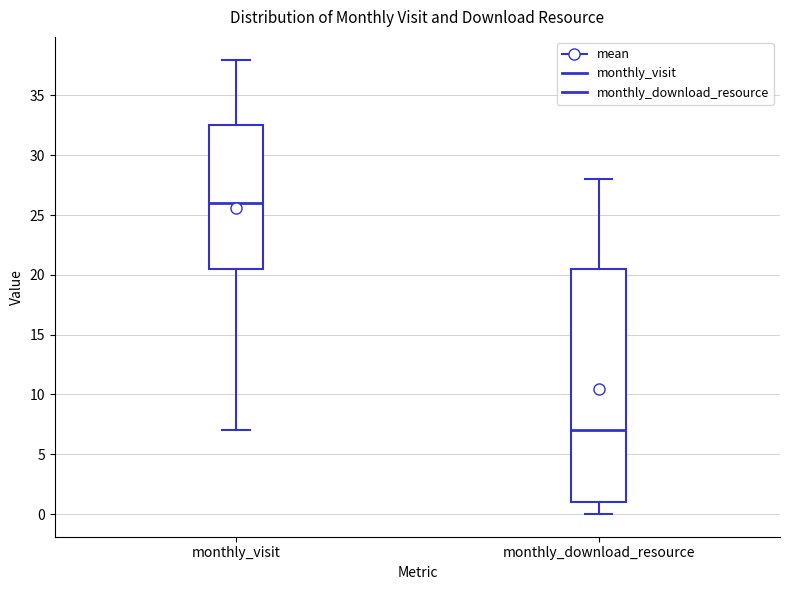

Which box's median line is the highest?

monthly_visit